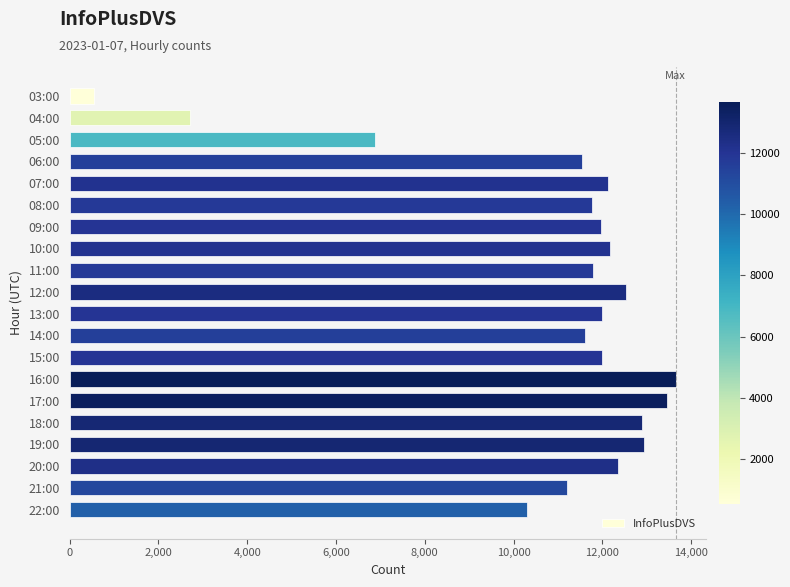

What is the label of the 20th bar from the bottom?

03:00